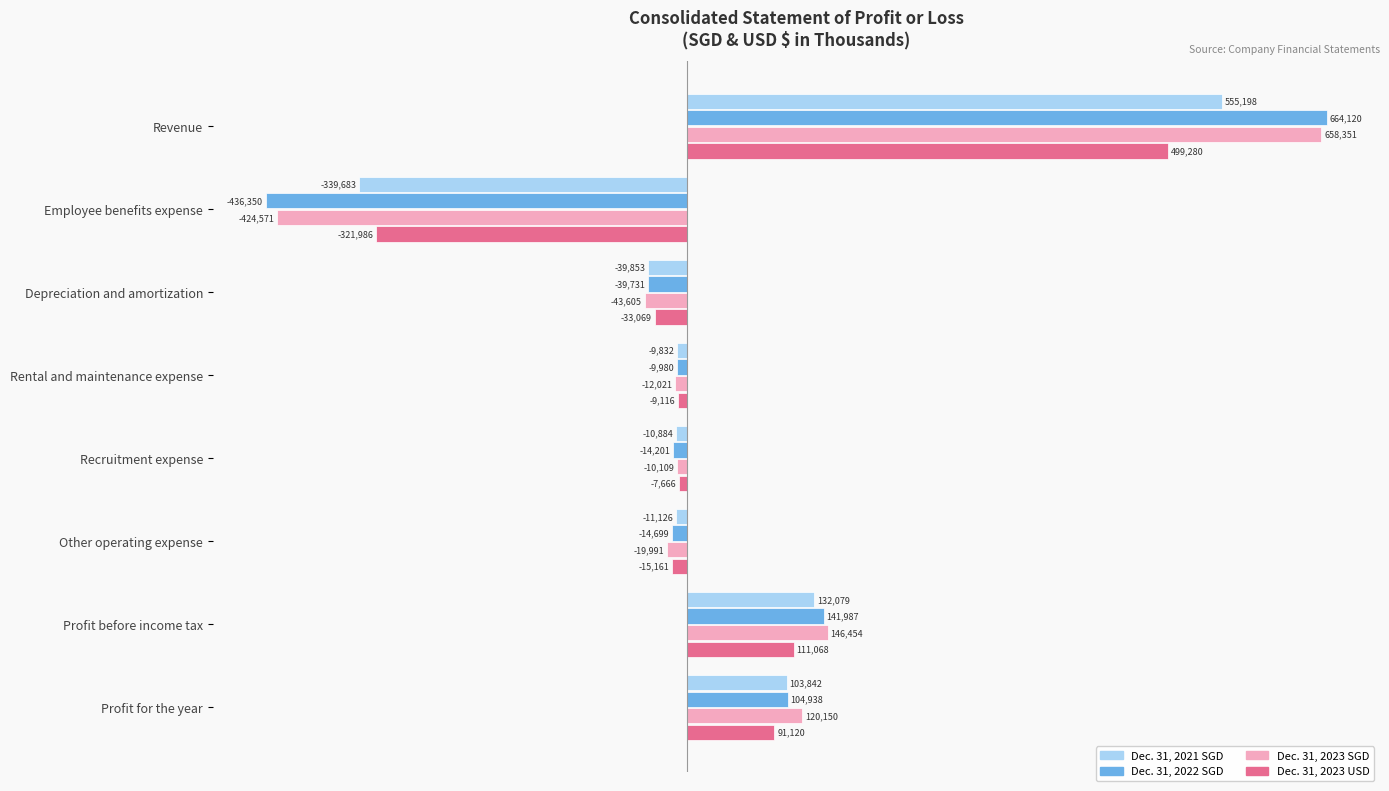

What is the approximate value of Dec. 31, 2023 USD at Other operating expense?

-15161